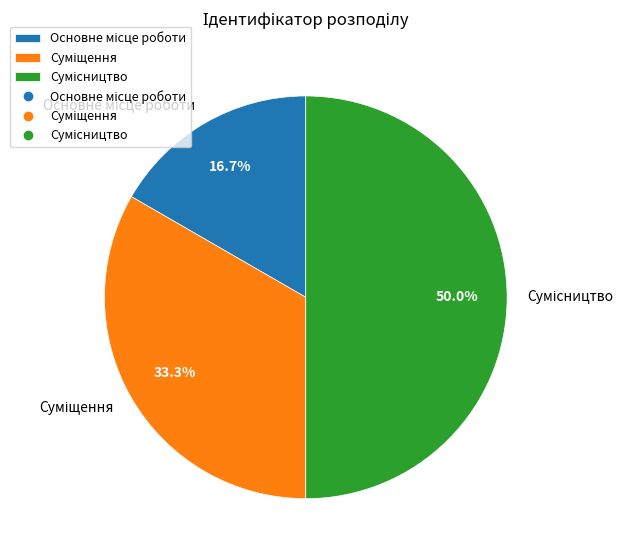

True or false: Сумісництво accounts for 44% of the total.

False